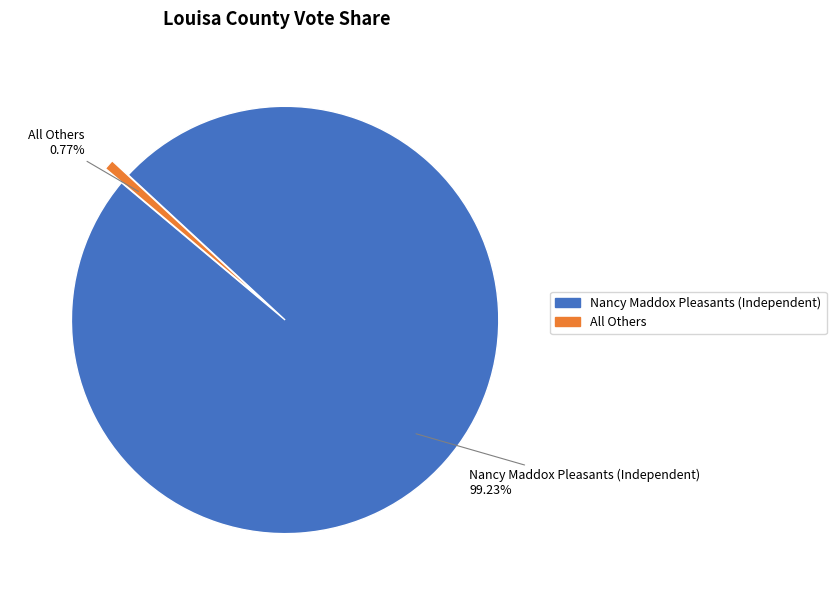

To the nearest percent, what is the difference between the largest and smallest slice percentages?

98%